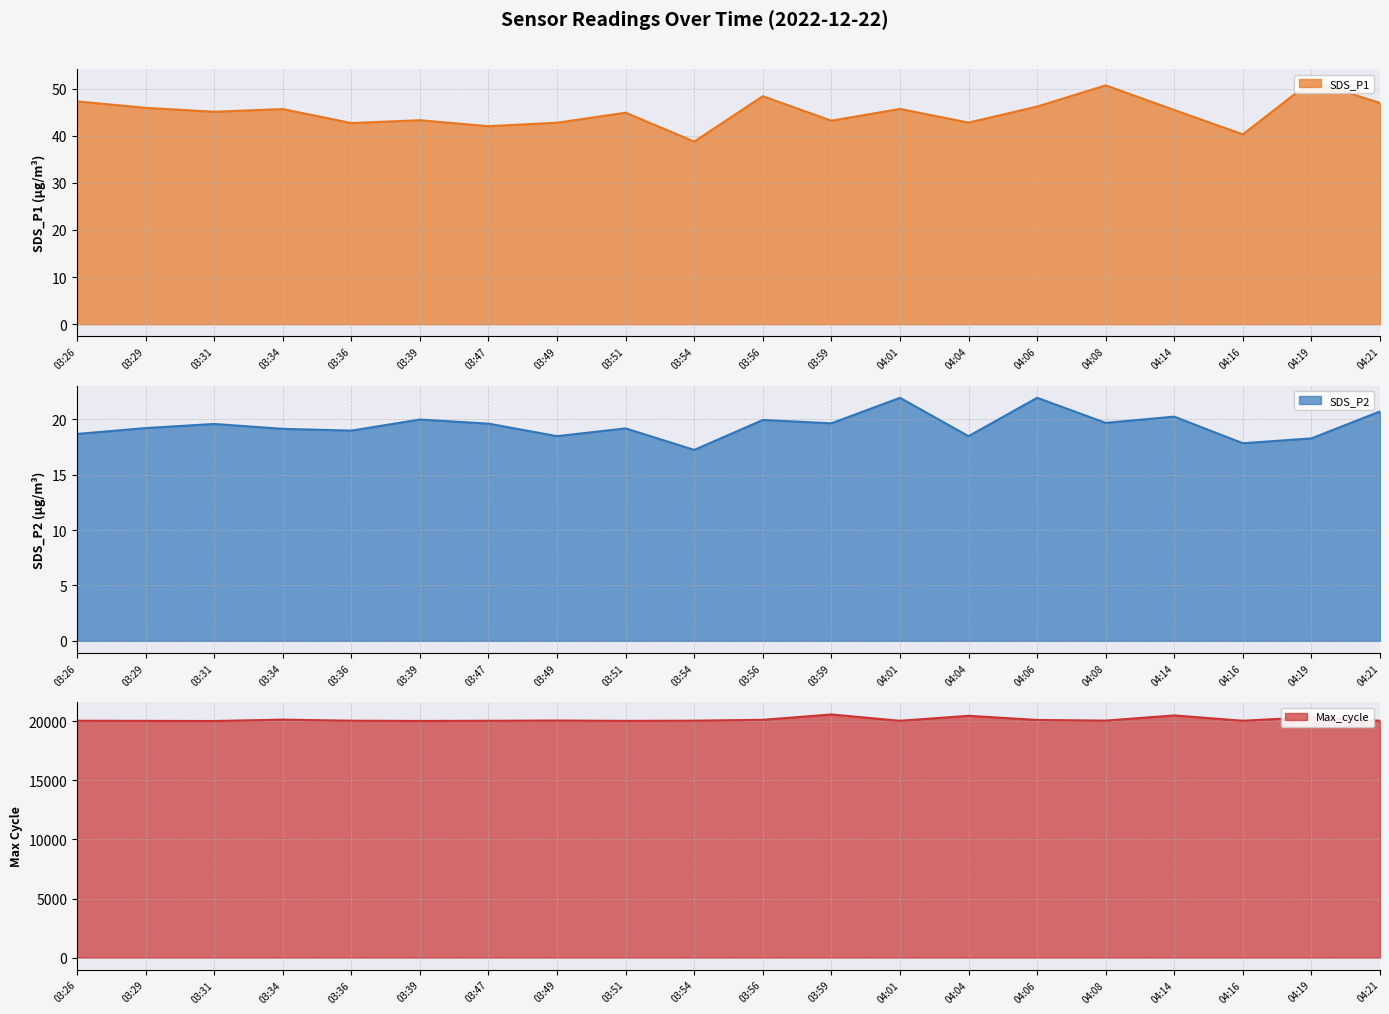

True or false: SDS_P2 and SDS_P1 cross at least once.

False